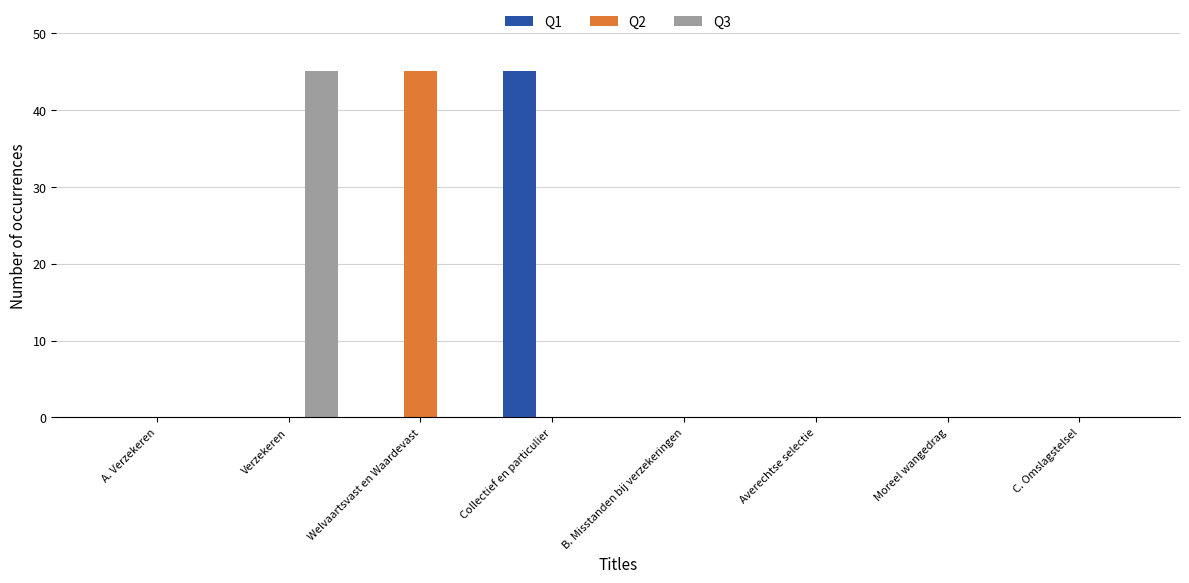

At which label does Q2 reach its peak?

Welvaartsvast en Waardevast